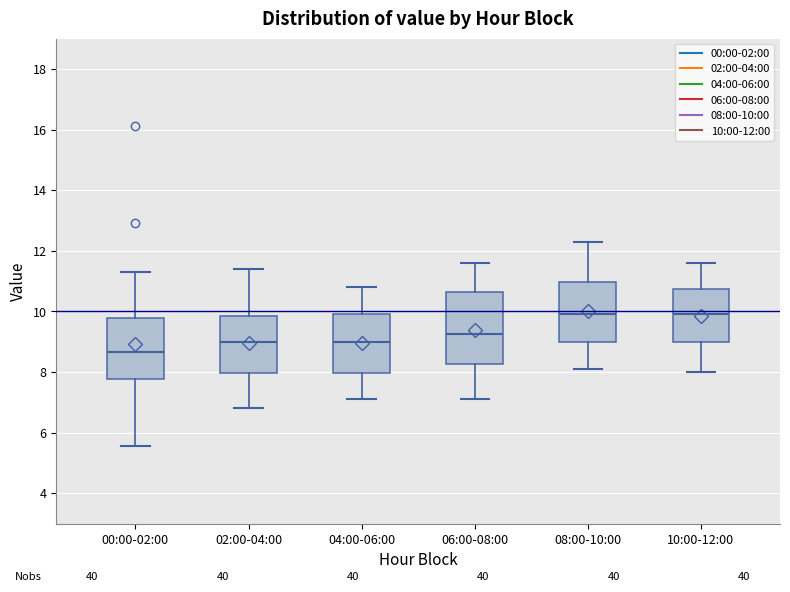

Where is the lower edge of the box for 06:00-08:00 on the y-axis? The values are not printed on the chart, so give them approximately, as read against the axis.

8.2